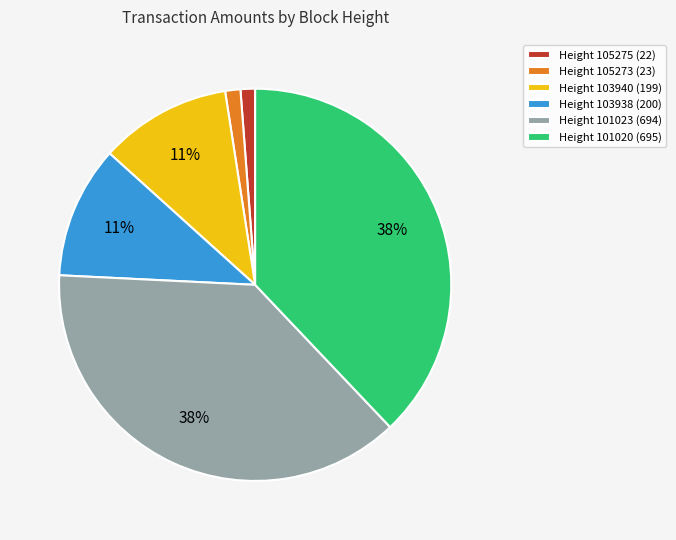

Combined, do Height 105275 (22) and Height 101020 (695) account for over 50%?

No